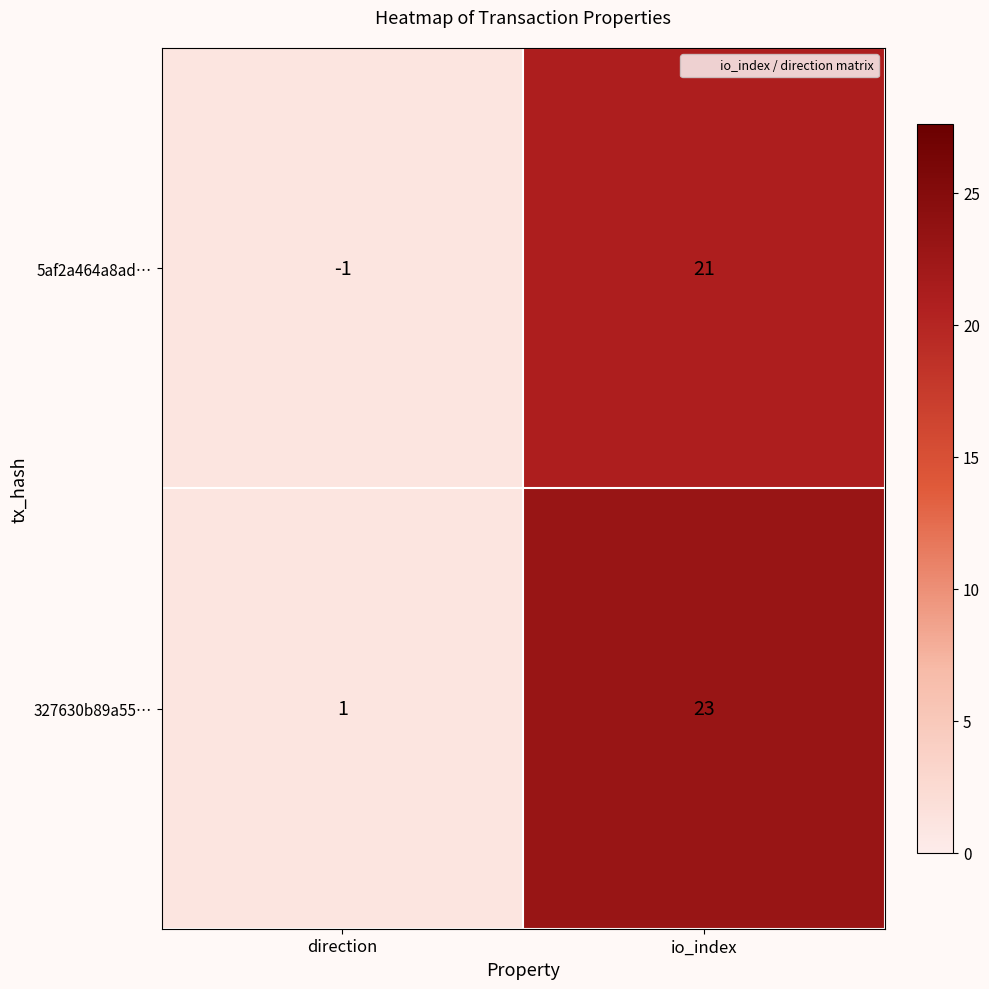

What is the sum of all 5af2a464a8ad… values?

20